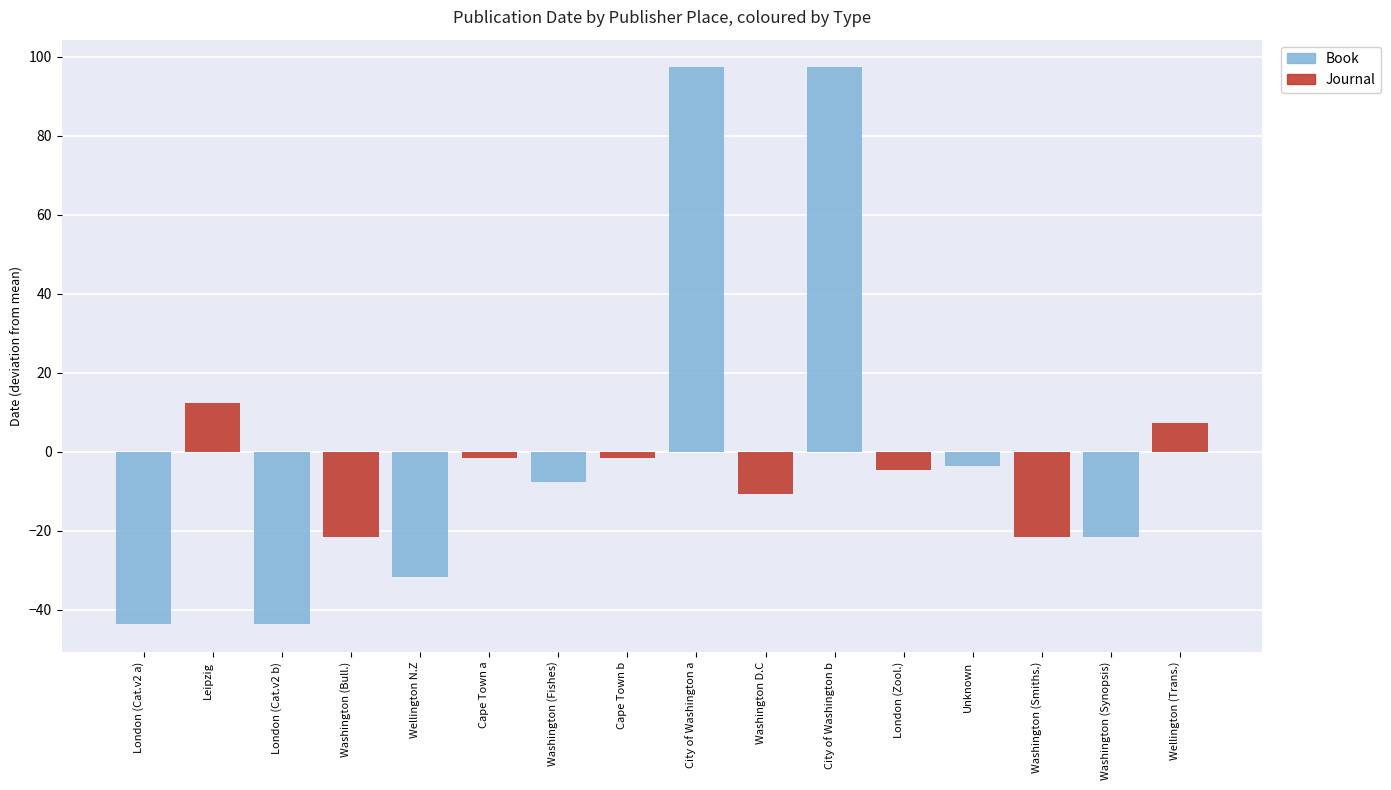

What position from the right is London (Cat.v2 b)?

7